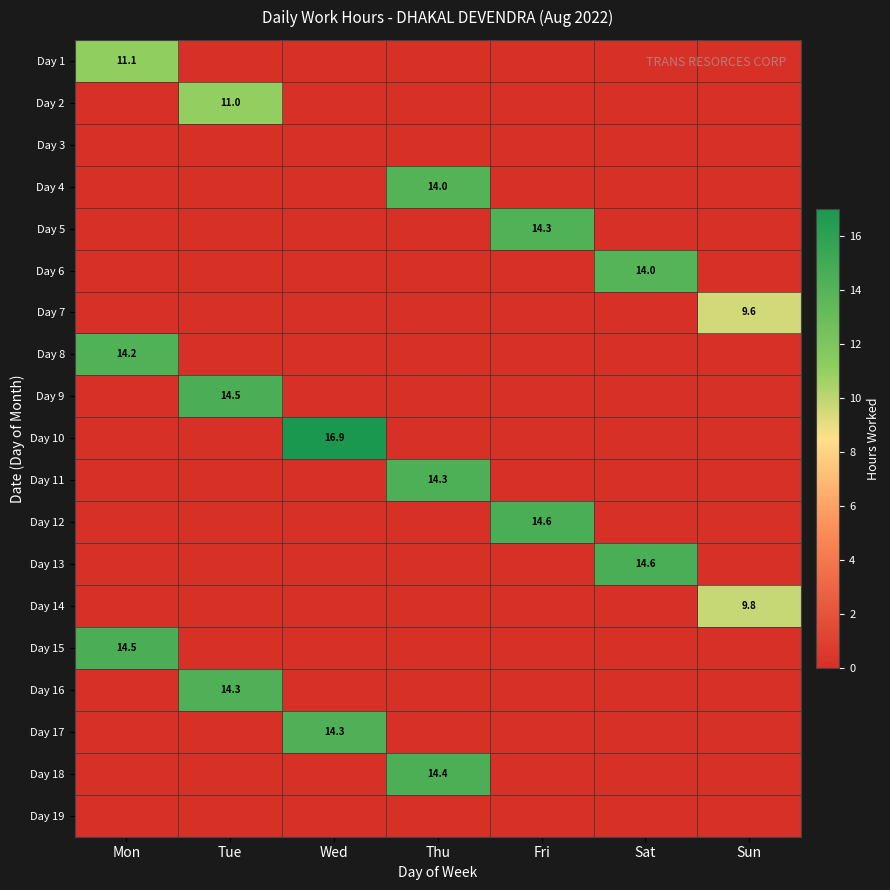

The Day 5 series shows 14.3 at Fri. True or false?

True